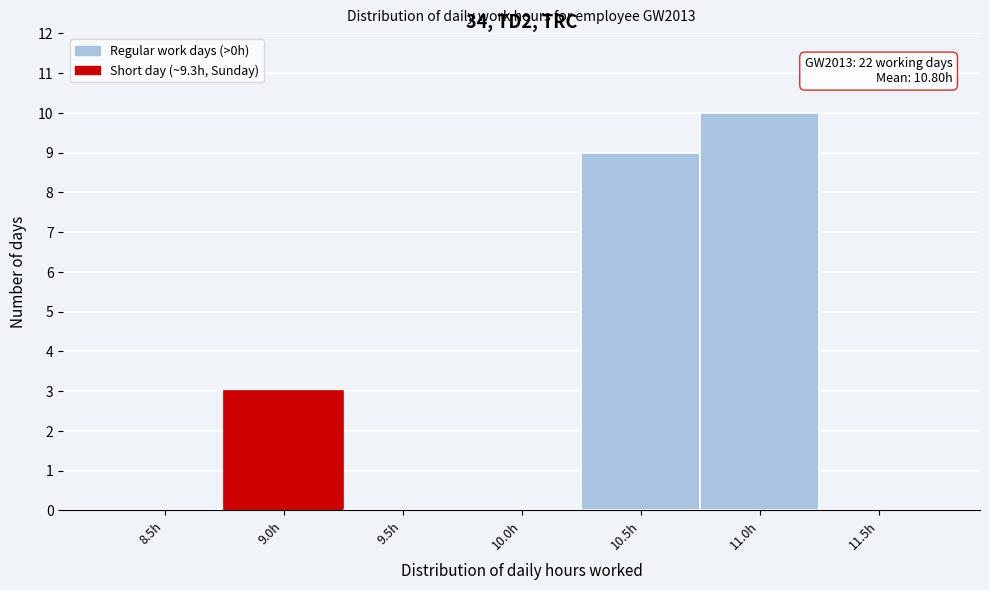

Reading left to right, extract all data points from this chart.

8.5h=0	9.0h=3	9.5h=0	10.0h=0	10.5h=9	11.0h=10	11.5h=0